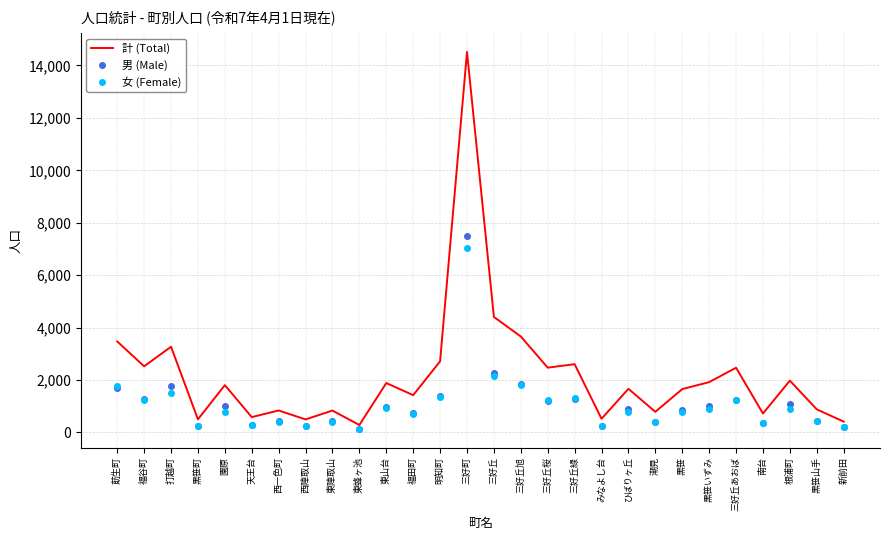

Is the value of 計 (Total) at 三好丘旭 greater than the value of 男 (Male) at 東陣取山?

Yes